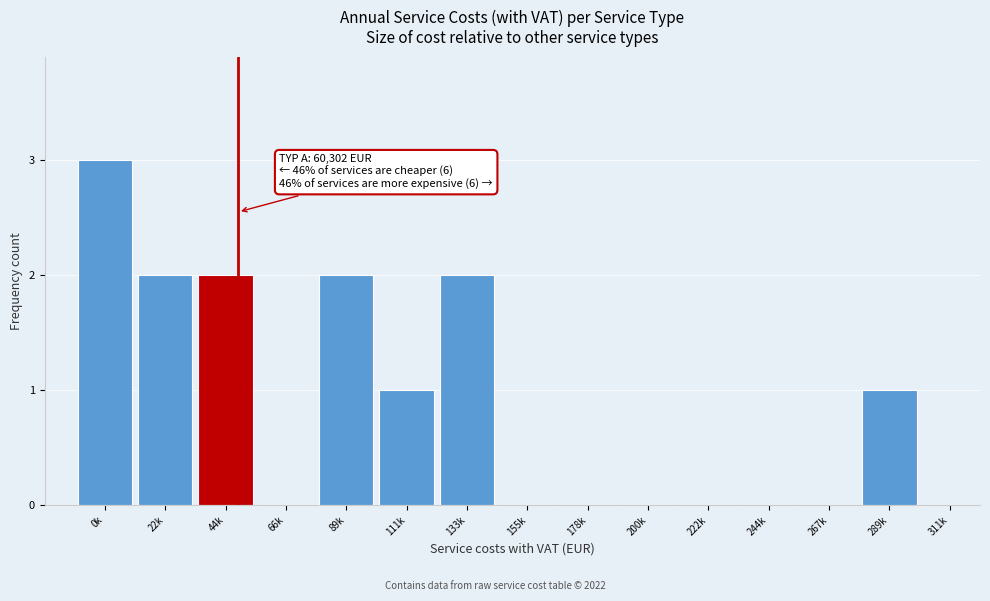

Reading right to left, extract all data points from this chart.

311k=0	289k=1	267k=0	244k=0	222k=0	200k=0	178k=0	155k=0	133k=2	111k=1	89k=2	66k=0	44k=2	22k=2	0k=3